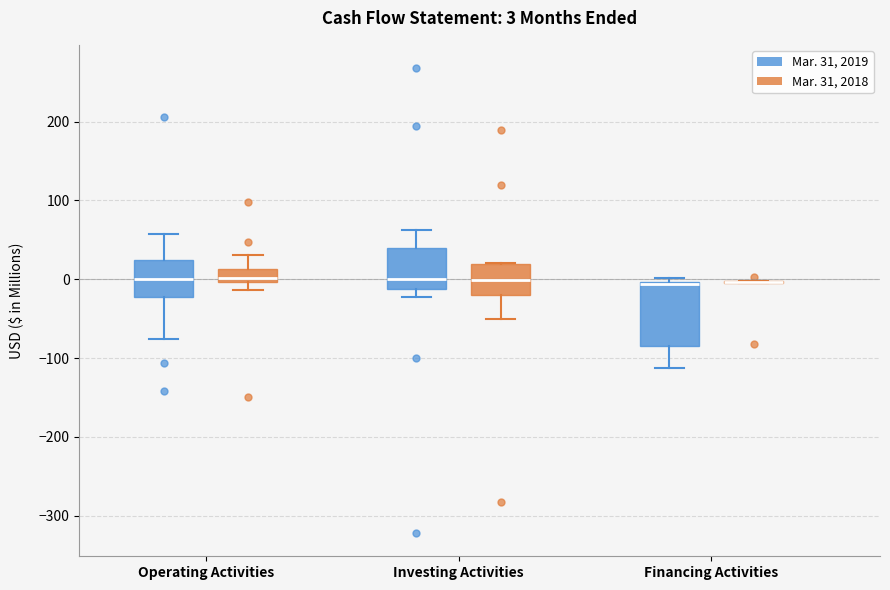

Comparing the boxes themselves (not the whiskers), which one is the tallest?

Financing Activities (Mar. 31, 2019)